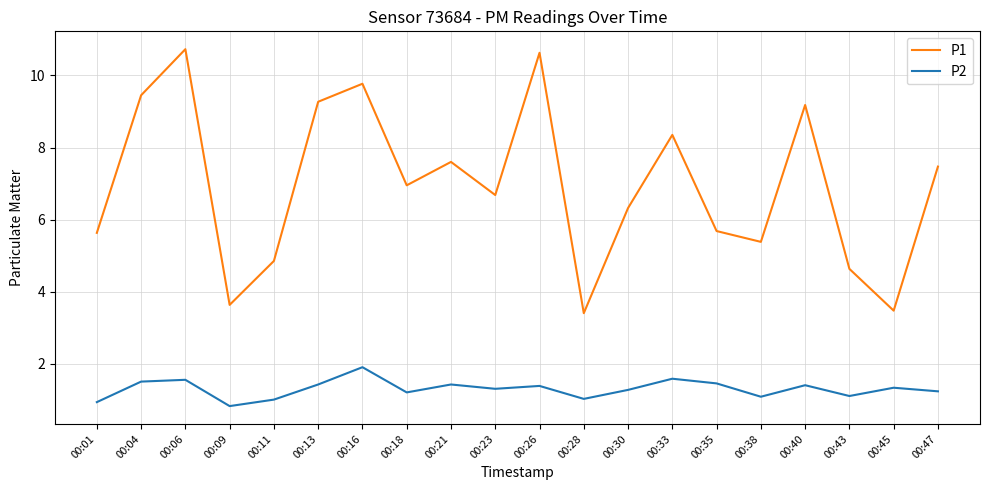

In P2, how many points are lower than both neighbors (excluding endpoints)?

6